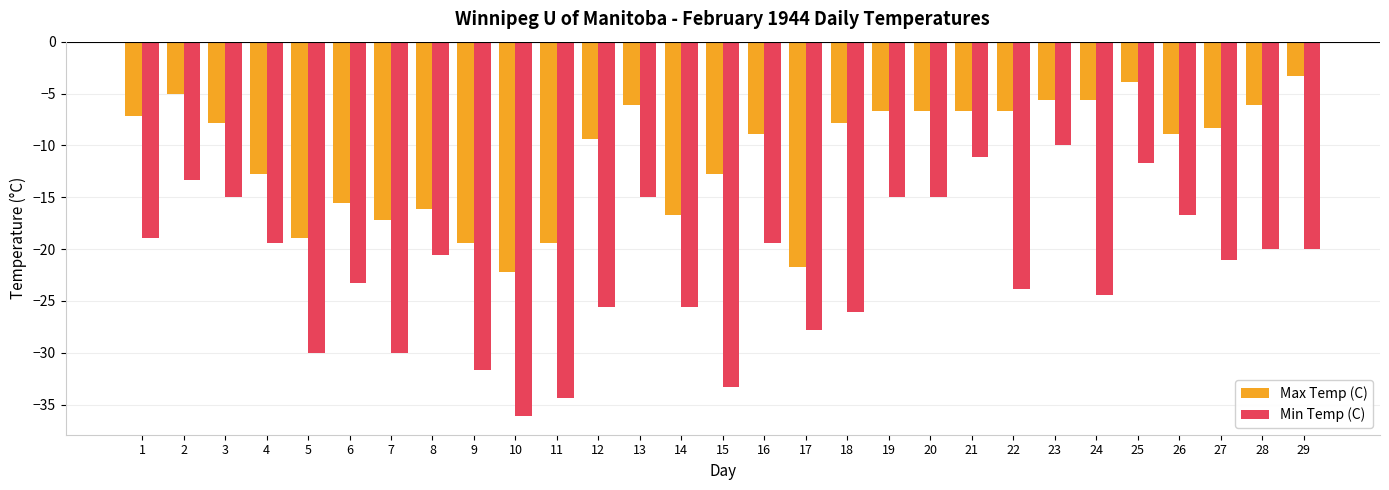

What is the highest value of the Min Temp (C) series?

-10.0